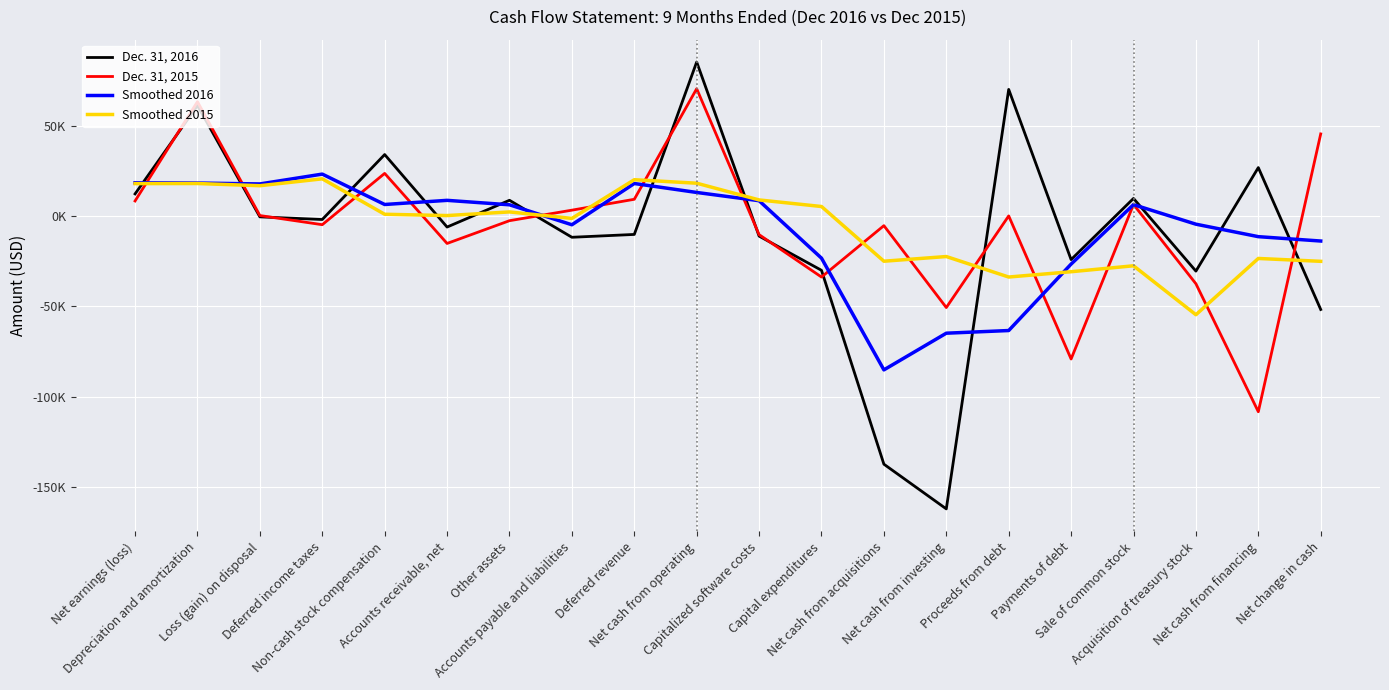

What is the greatest value displayed?

85165.0